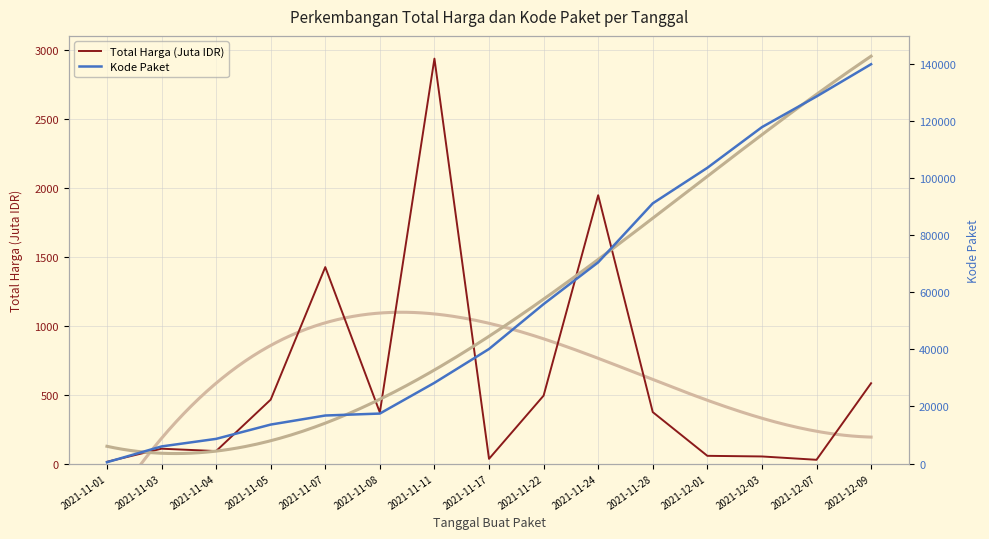

Between 2021-11-22 and 2021-11-24, which is larger?

2021-11-24